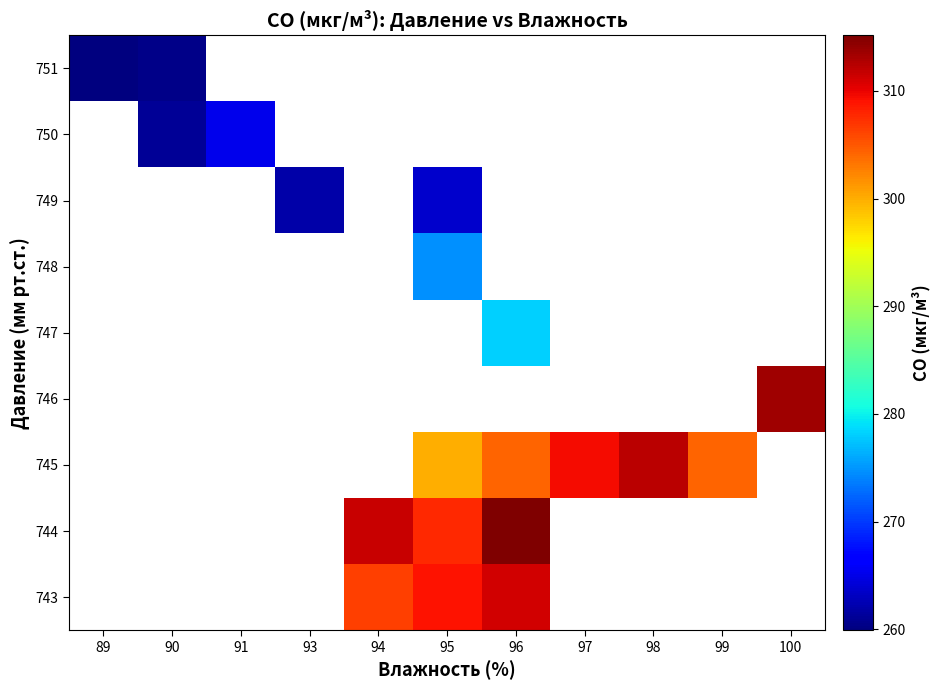

What is the greatest value displayed?

315.2